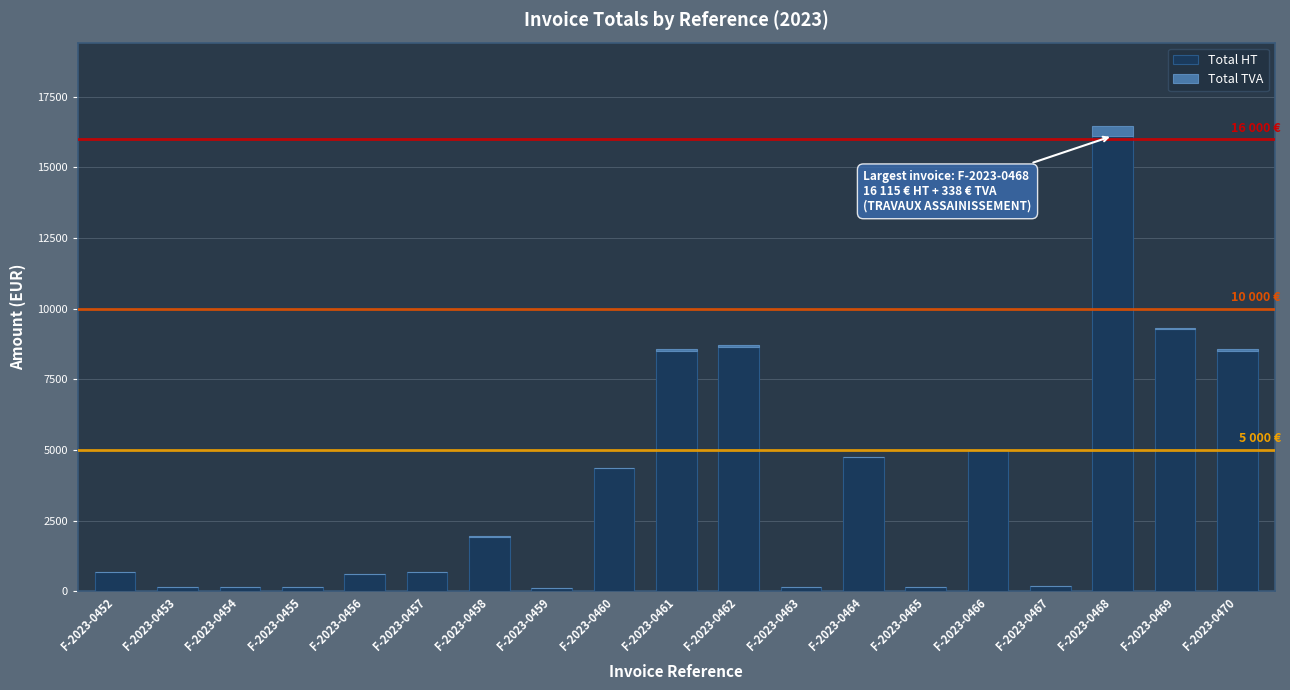

What is the sum of all Total HT values?

70272.8